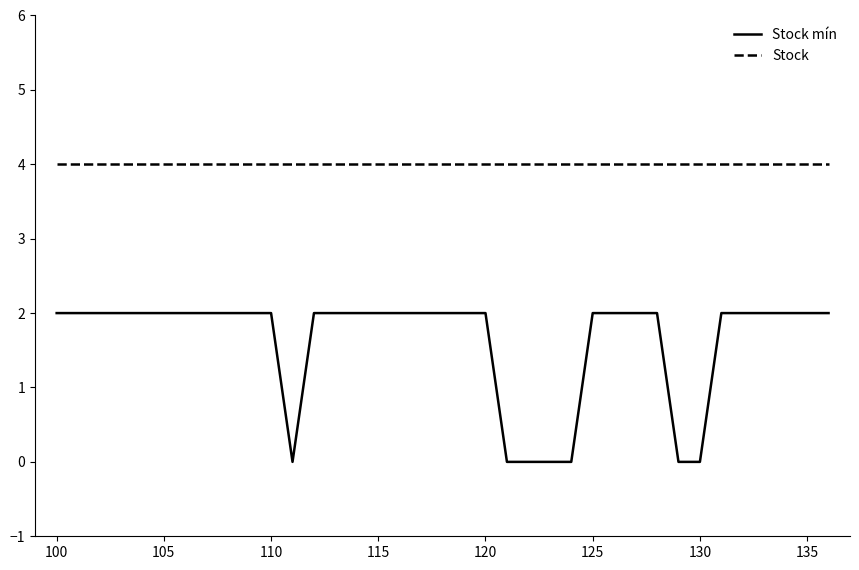

Is this an area chart (filled region under the line)?

No